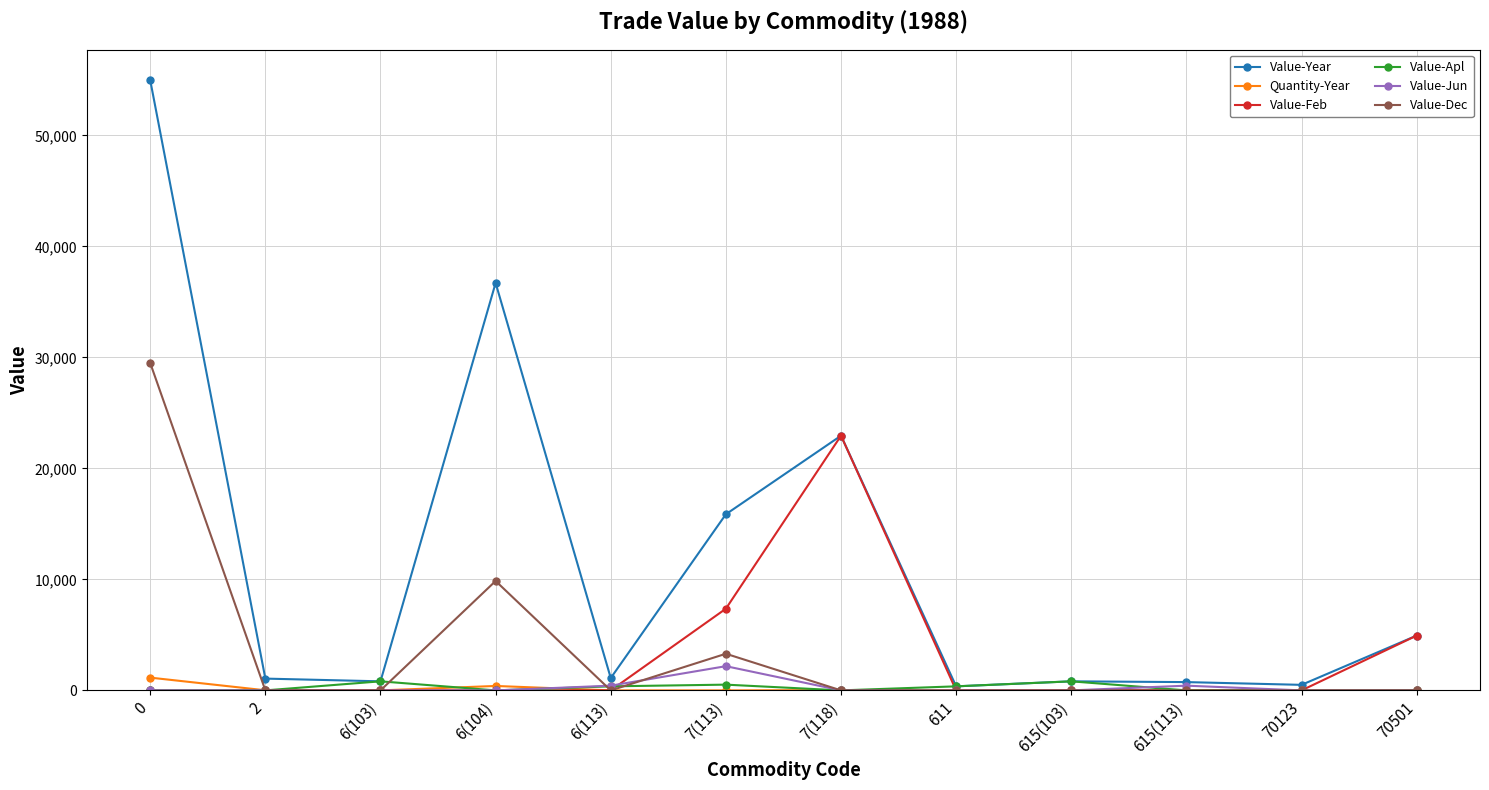

What is the label of the 3rd point from the right?

615(113)